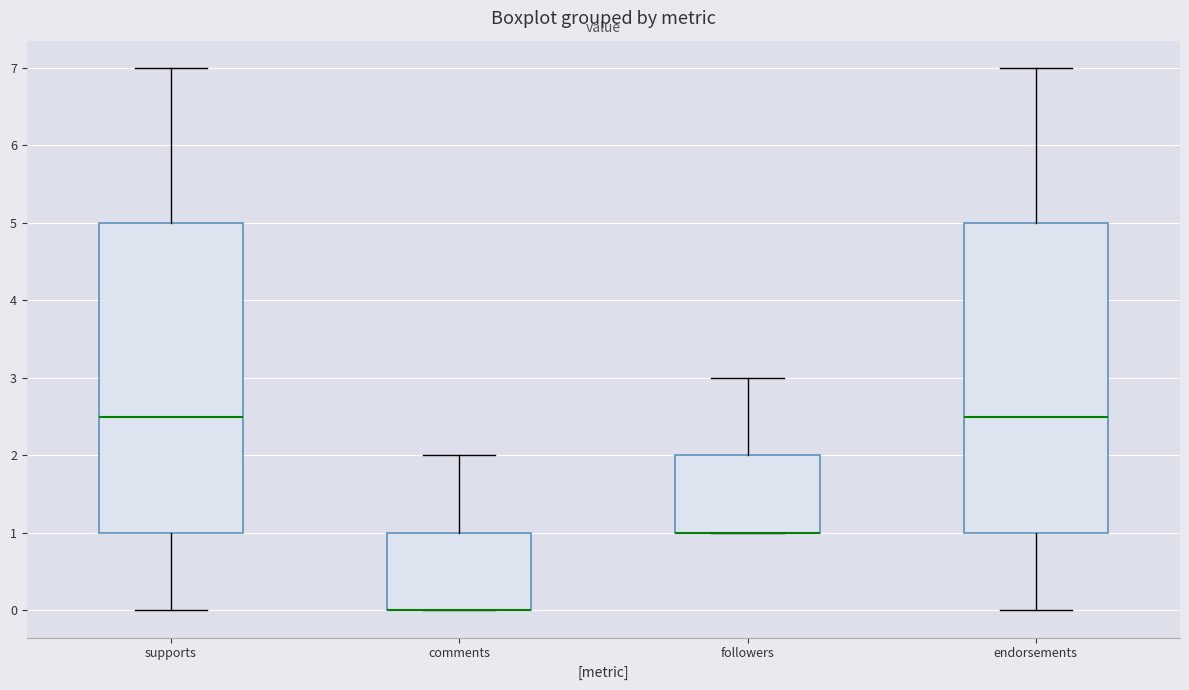

Where does the lower whisker of the box for supports end on the y-axis? The values are not printed on the chart, so give them approximately, as read against the axis.

0.0